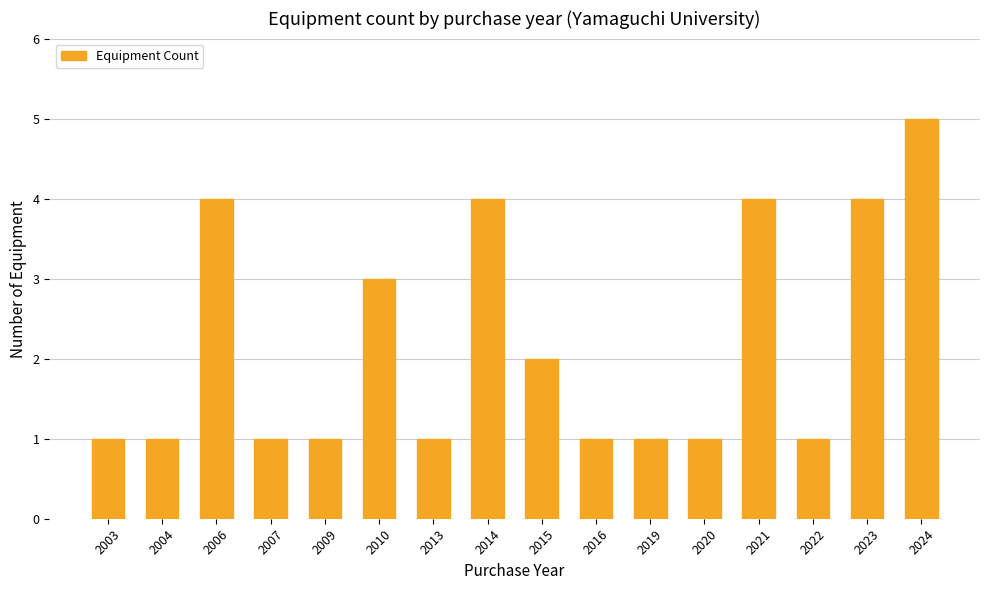

How many values are between 1 and 4?

15